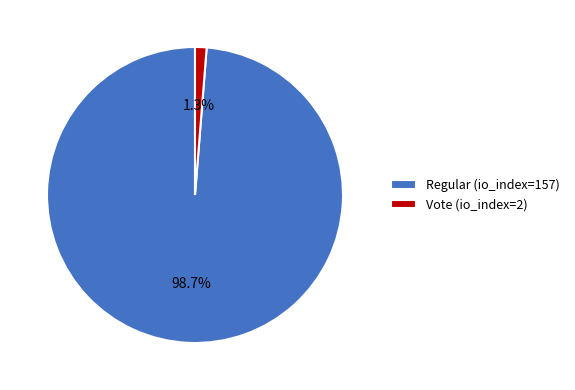

What percentage do Vote (io_index=2) and Regular (io_index=157) together represent?

100.0%